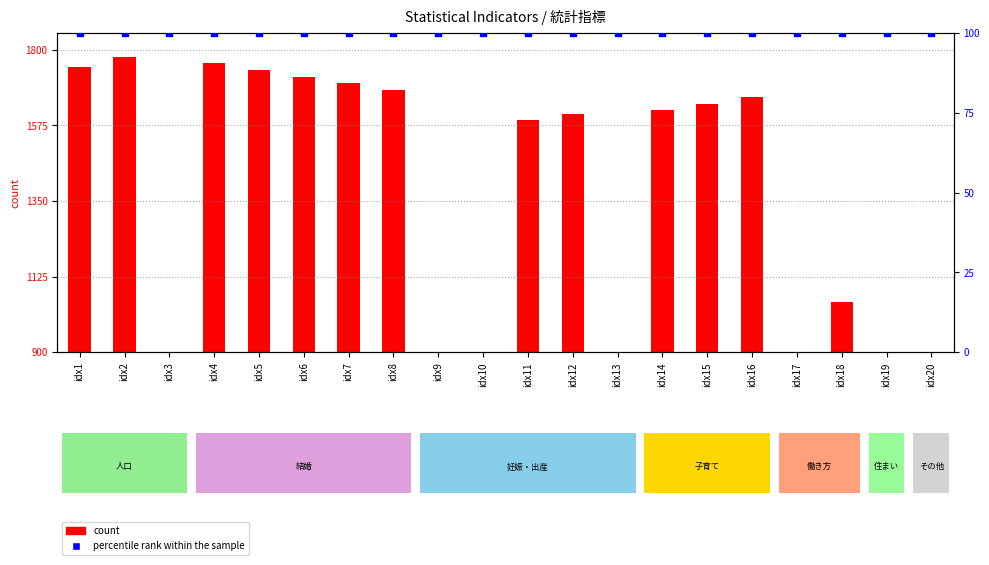

Which series reaches the minimum Y coordinate?

count